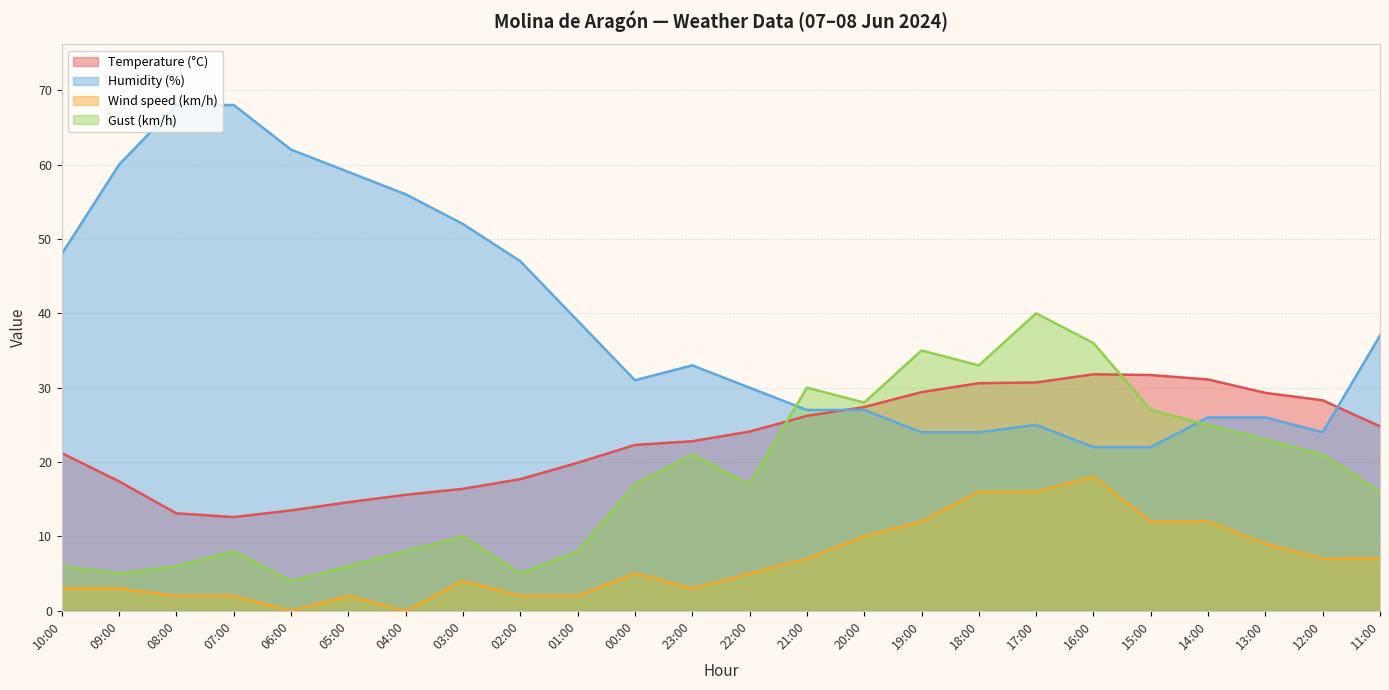

Reading left to right, what are all the values shown in this chart?

Temperature (°C): 21.2	17.4	13.1	12.6	13.5	14.6	15.6	16.4	17.7	19.9	22.3	22.8	24.1	26.2	27.4	29.4	30.6	30.7	31.8	31.7	31.1	29.3	28.3	24.8
Humidity (%): 48.0	60.0	68.0	68.0	62.0	59.0	56.0	52.0	47.0	39.0	31.0	33.0	30.0	27.0	27.0	24.0	24.0	25.0	22.0	22.0	26.0	26.0	24.0	37.0
Wind speed (km/h): 3.0	3.0	2.0	2.0	0.0	2.0	0.0	4.0	2.0	2.0	5.0	3.0	5.0	7.0	10.0	12.0	16.0	16.0	18.0	12.0	12.0	9.0	7.0	7.0
Gust (km/h): 6.0	5.0	6.0	8.0	4.0	6.0	8.0	10.0	5.0	8.0	17.0	21.0	17.0	30.0	28.0	35.0	33.0	40.0	36.0	27.0	25.0	23.0	21.0	16.0